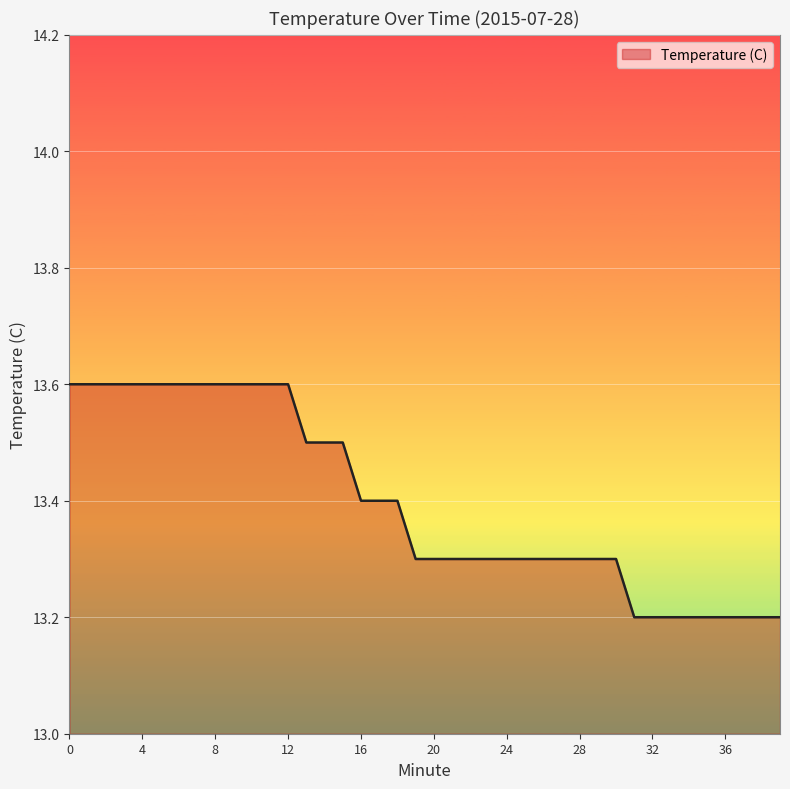

What is the difference between the maximum and minimum values?

0.4